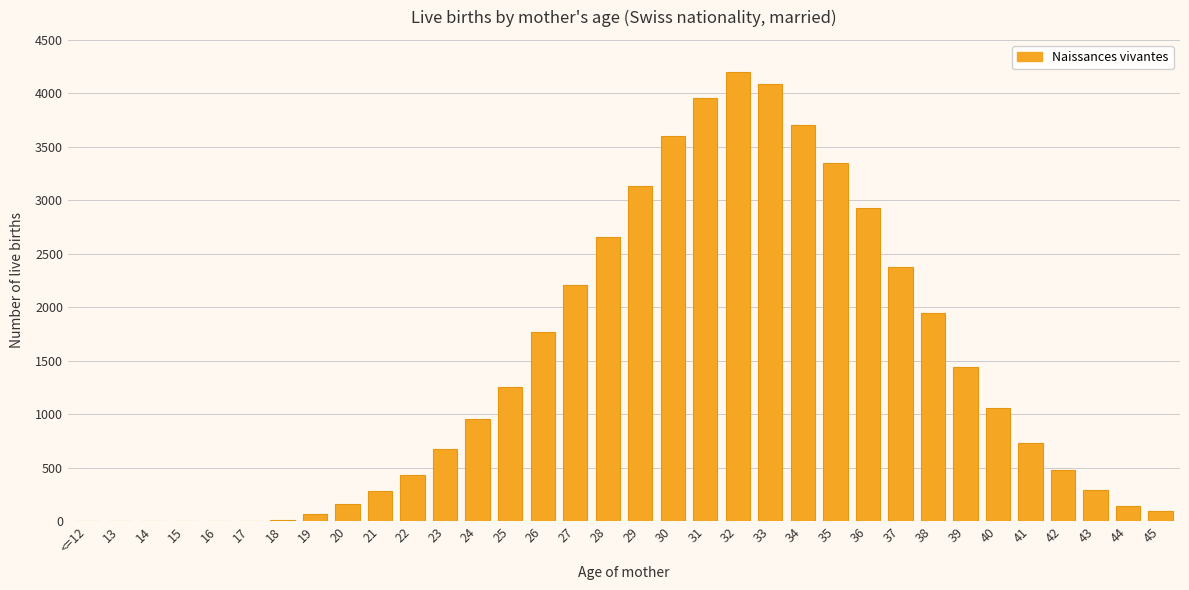

What is the greatest value displayed?

4195